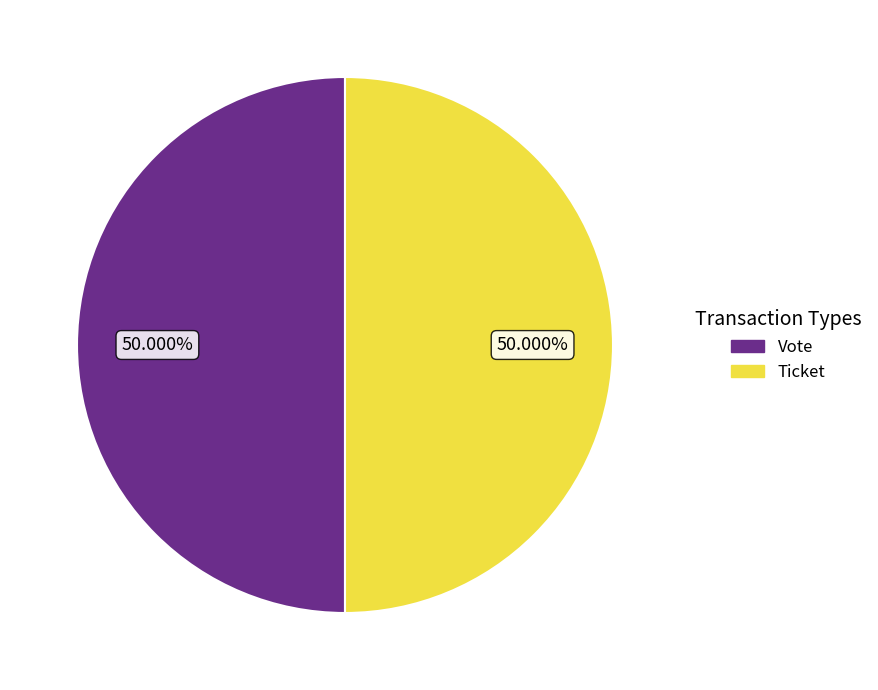

What percentage do Vote and Ticket together represent?

100.0%